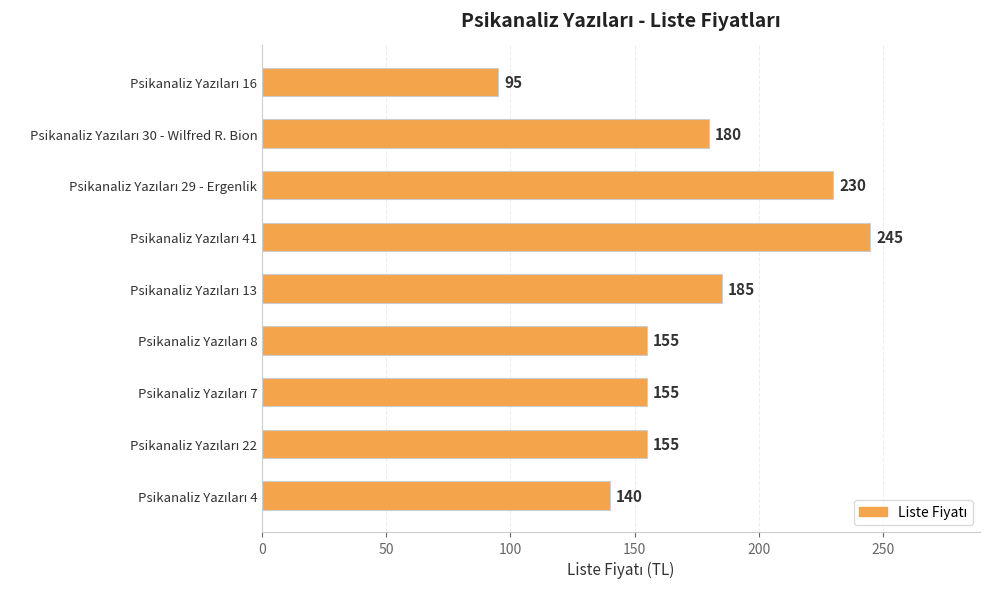

Reading top to bottom, what are all the values shown in this chart?

95	180	230	245	185	155	155	155	140